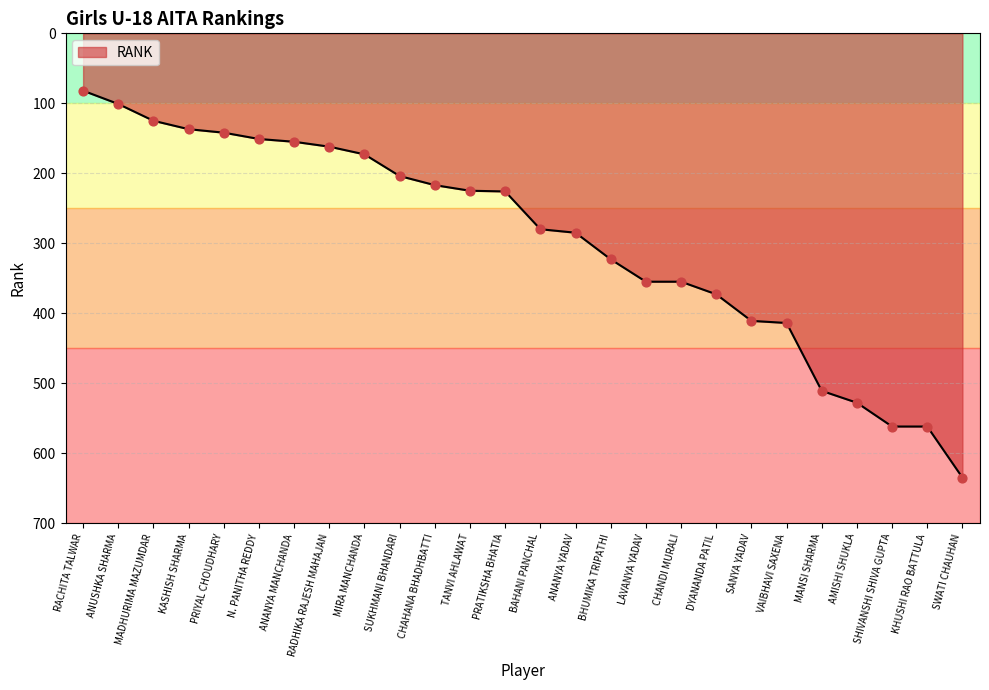

Which has a higher value, MANSI SHARMA or ANANYA MANCHANDA?

MANSI SHARMA